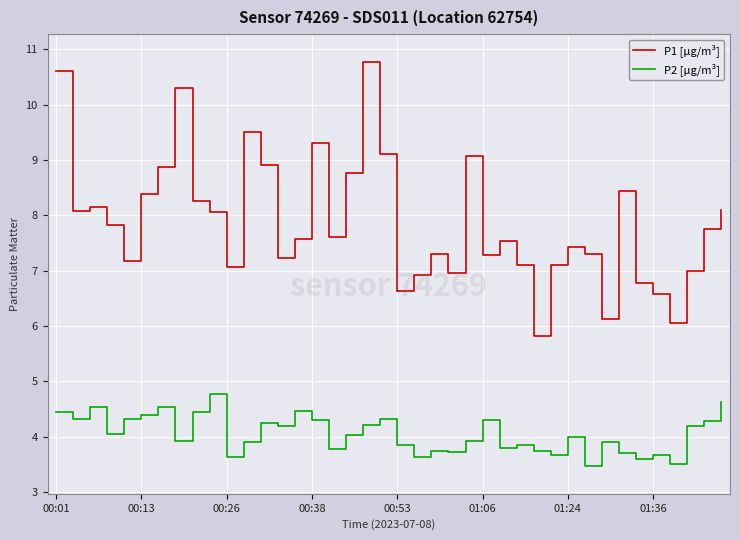

What is the highest value of the P1 [µg/m³] series?

10.8